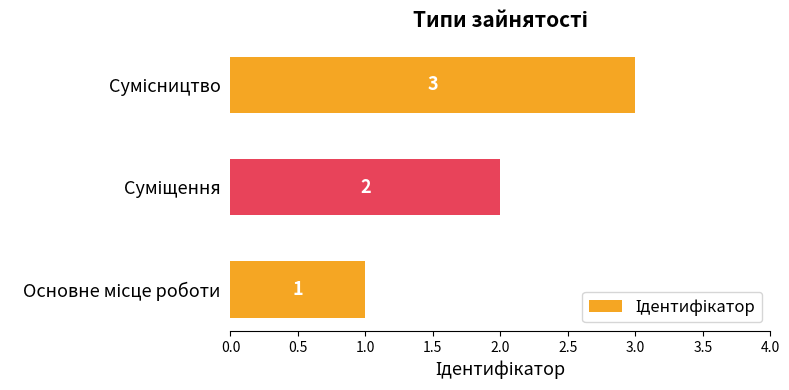

Count the number of categories in the chart.

3